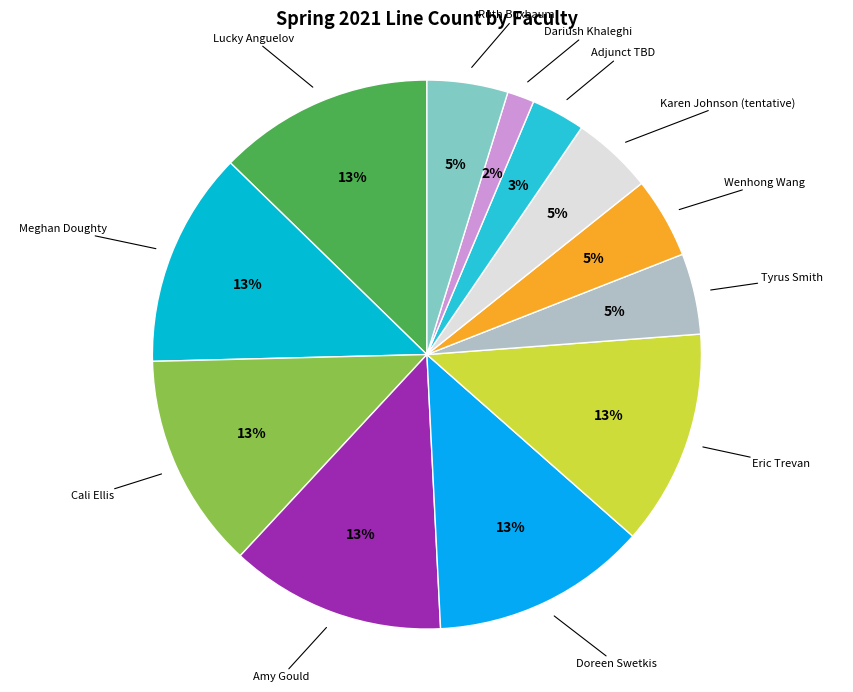

How many slices are in this pie chart?

12